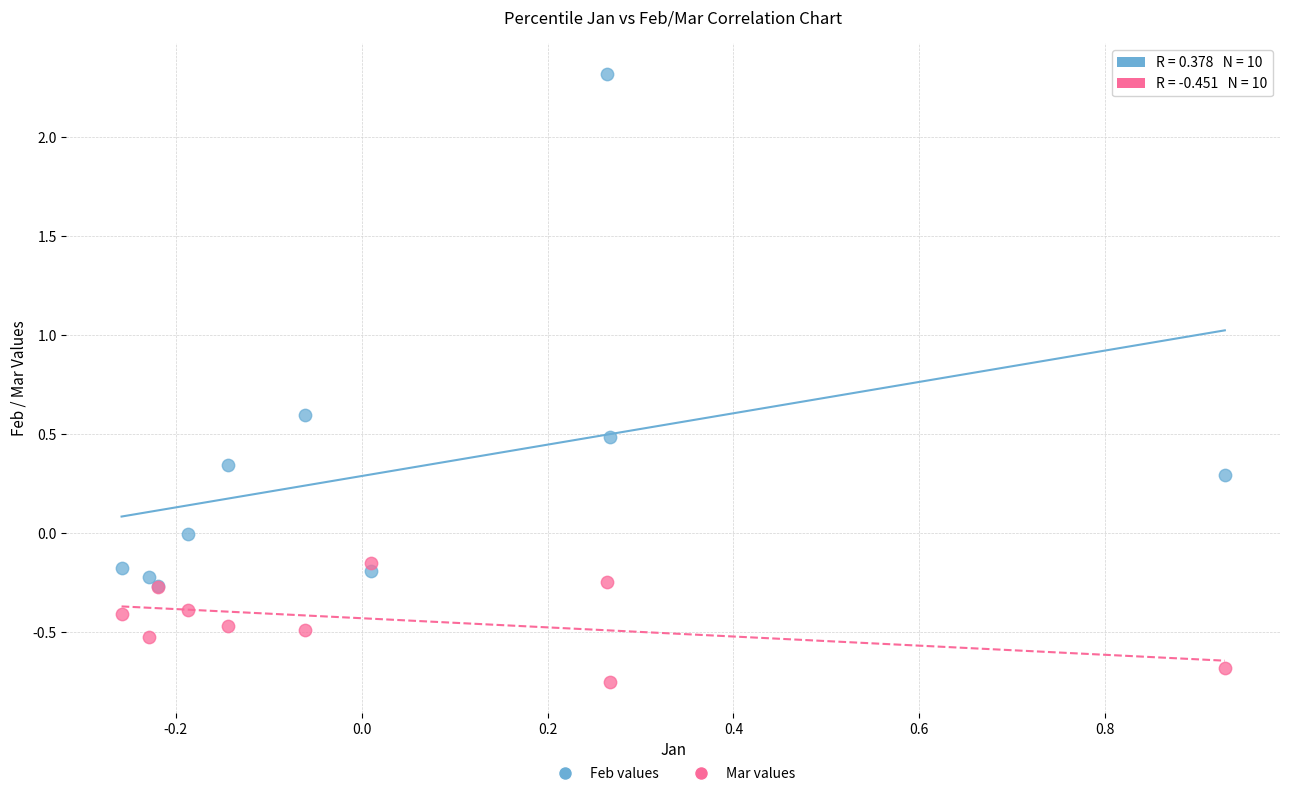

Which series has the widest spread of Y values?

Feb values